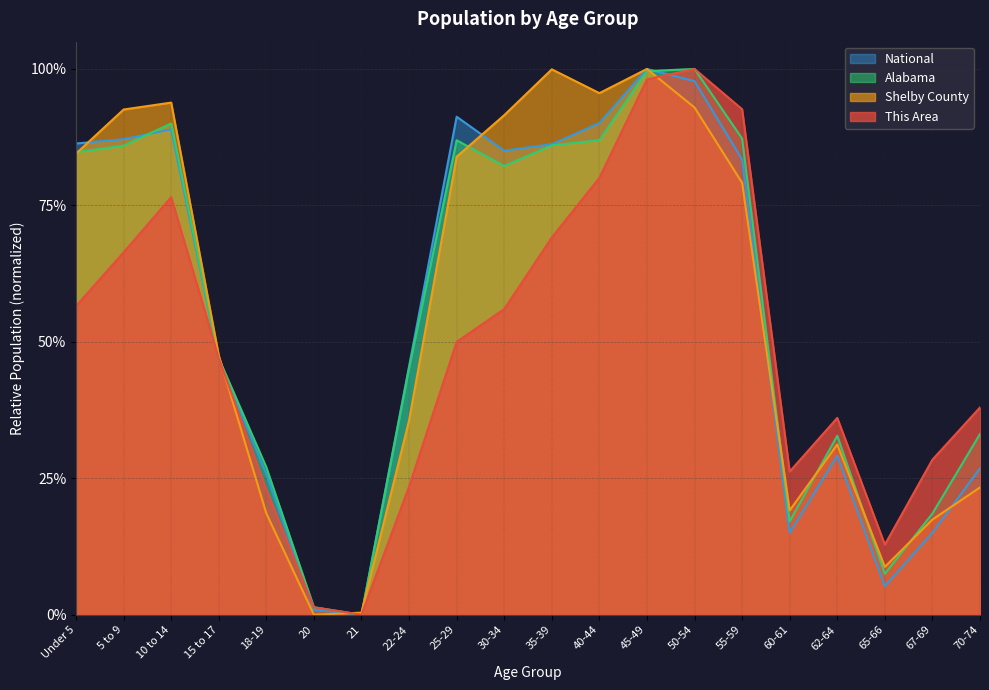

At which category is the sum across all series the highest?

45-49